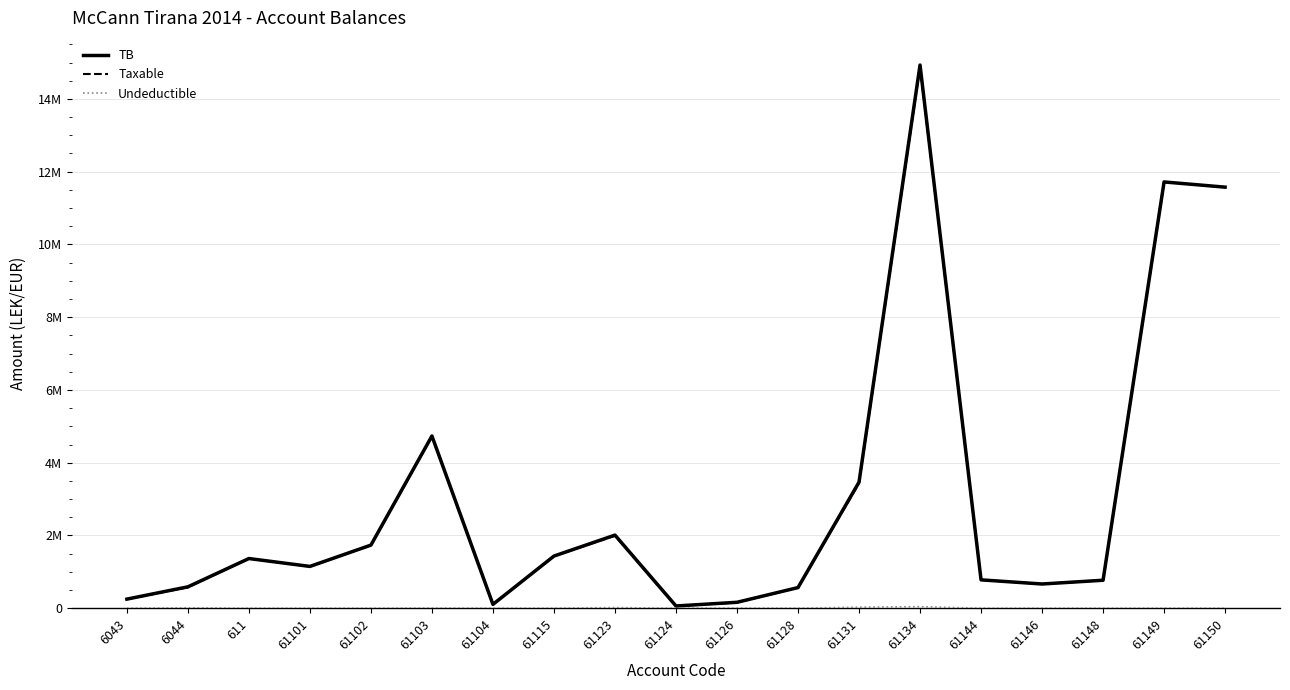

Rank the series at 61150 from highest to lowest value.

TB, Taxable, Undeductible